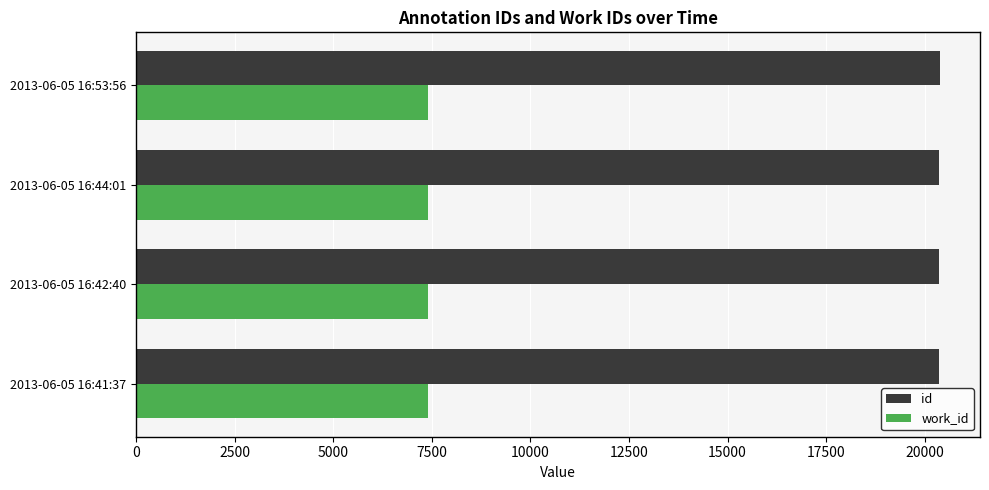

What is the sum of the id values at 2013-06-05 16:42:40 and 2013-06-05 16:44:01?

40749